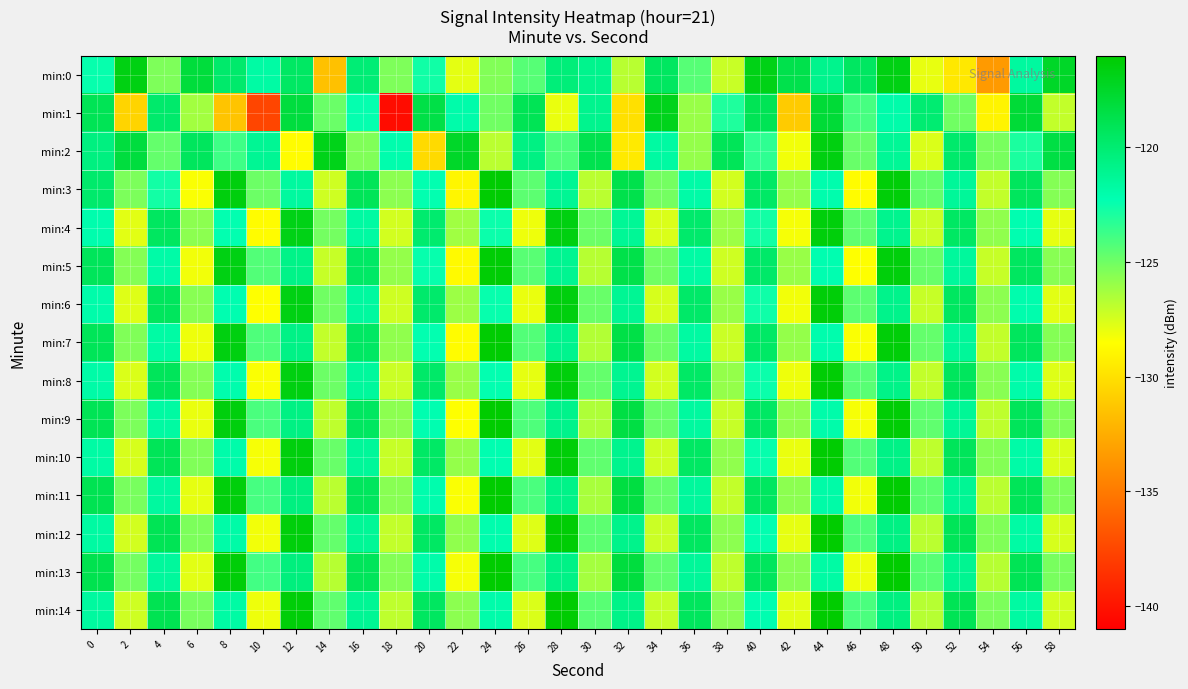

What is the minimum value shown in the chart?

-140.3